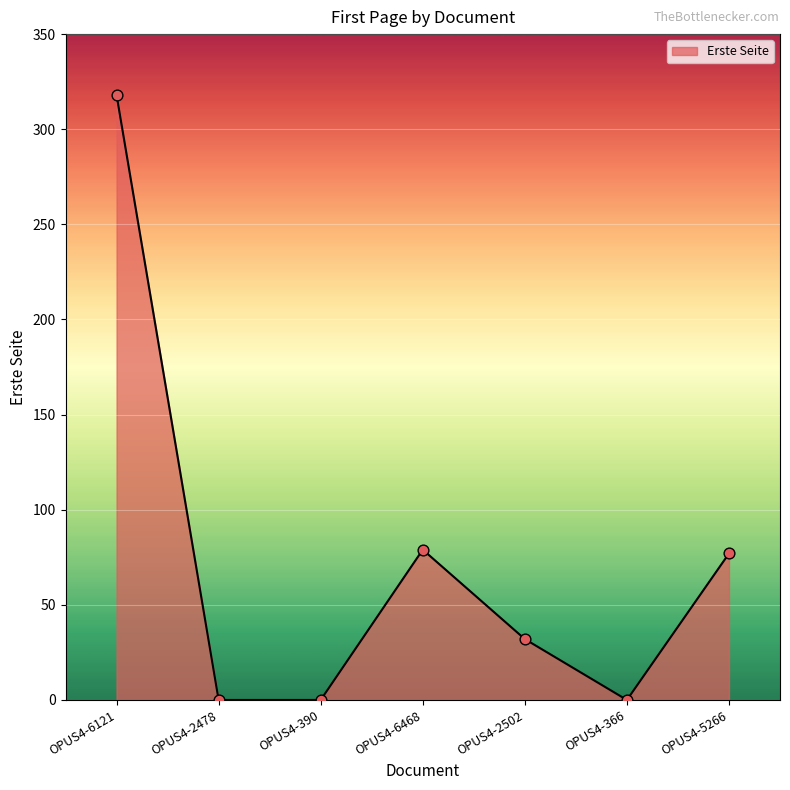

Between OPUS4-6468 and OPUS4-6121, which is larger?

OPUS4-6121